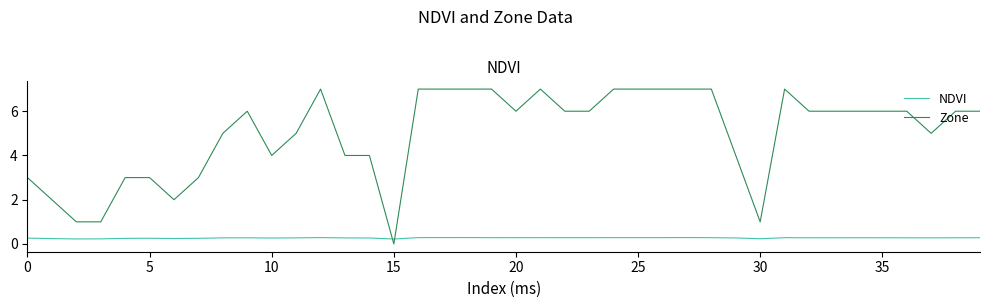

What is the difference between the maximum and minimum values in the Zone series?

7.0